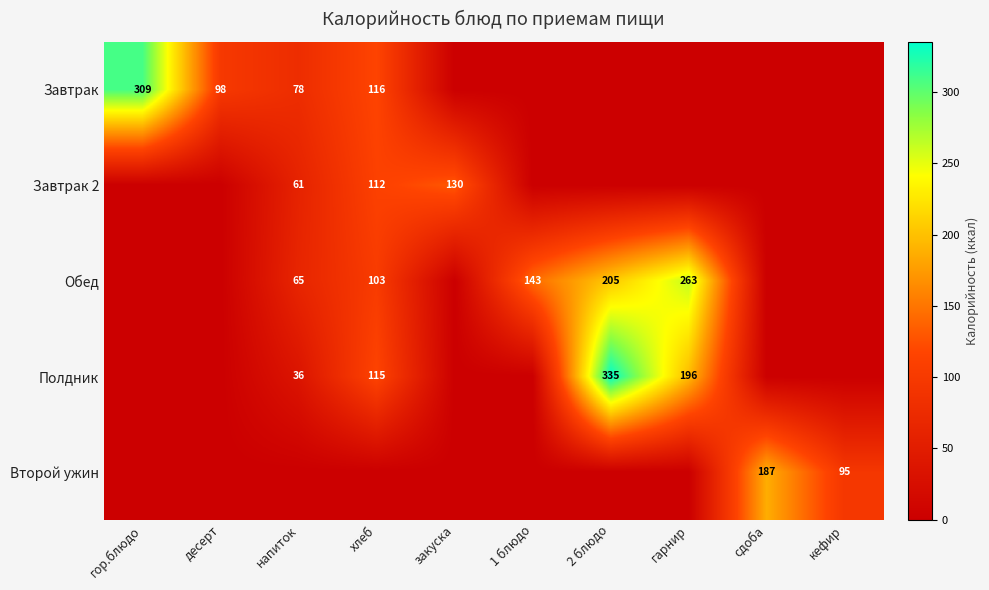

What is the difference between the Завтрак values at напиток and хлеб?

38